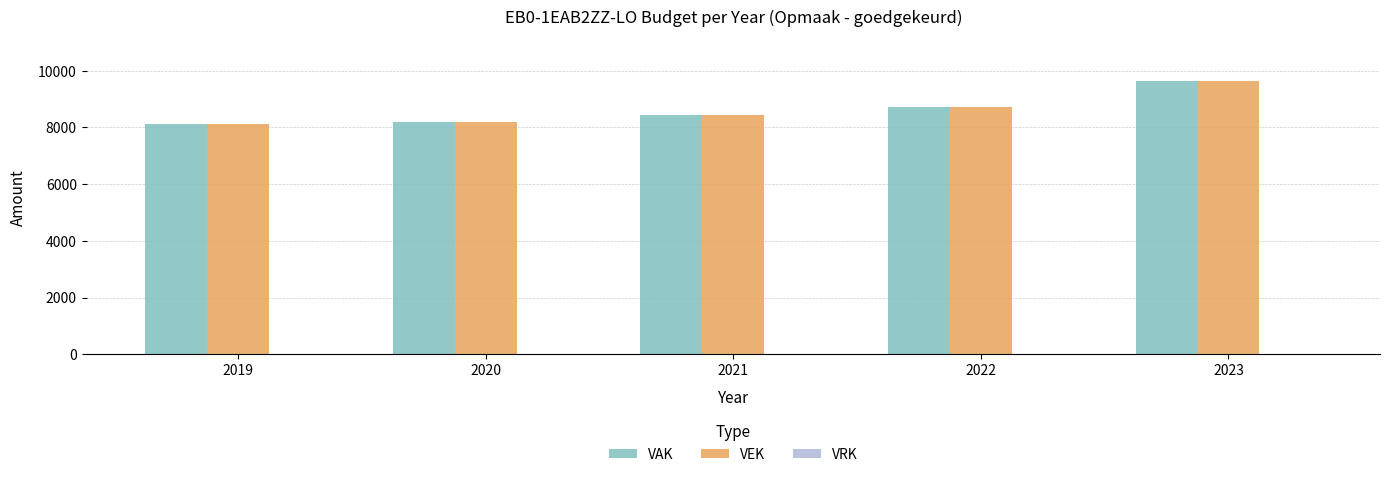

What is the difference between the second highest and second lowest values in the VEK series?

520